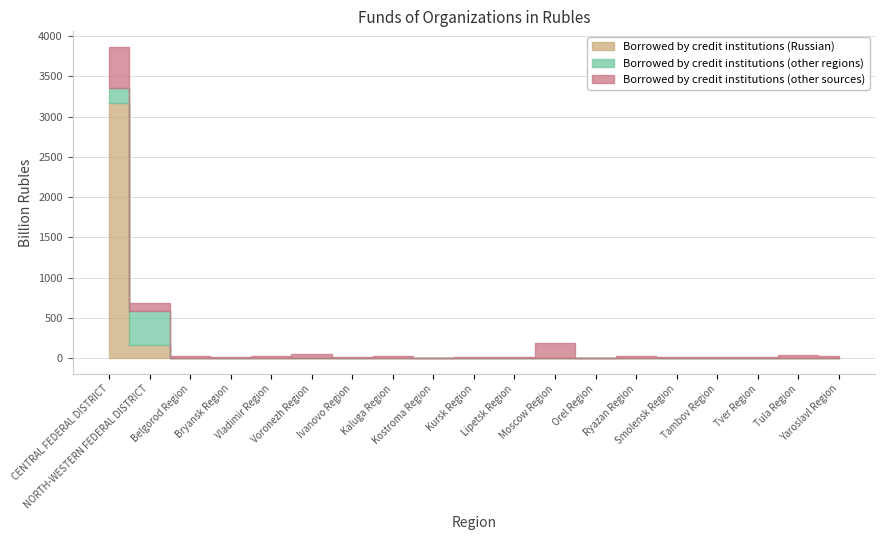

Count the number of data series in this chart.

3